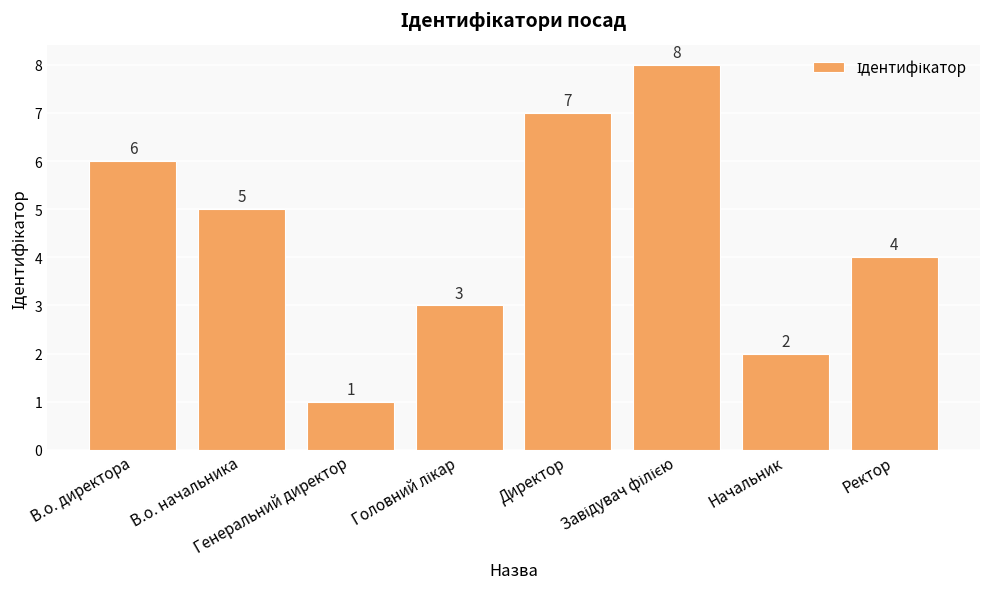

What is the maximum value shown in the chart?

8